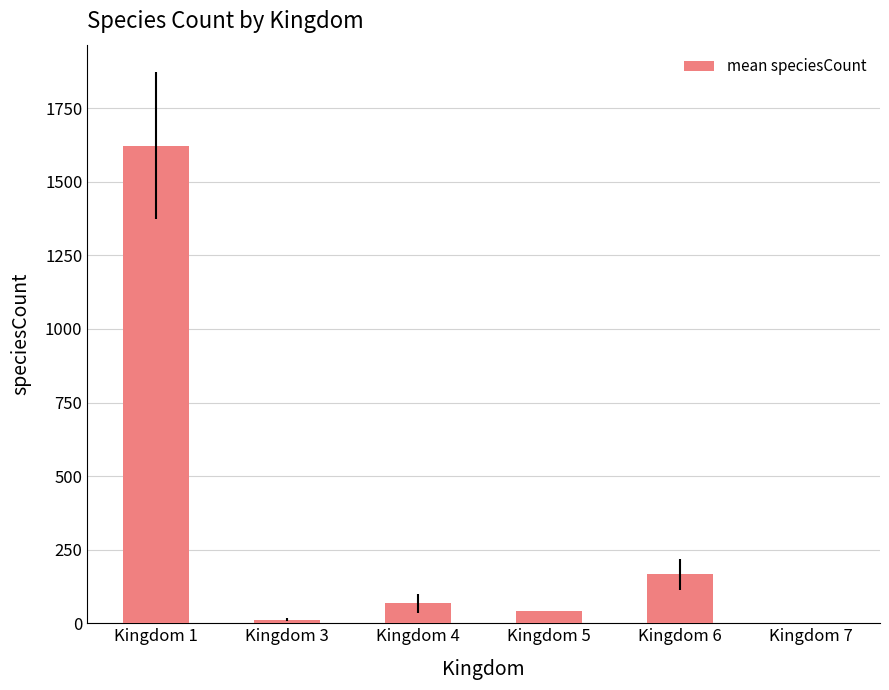

What is the change in value from Kingdom 3 to Kingdom 4?

+56.0